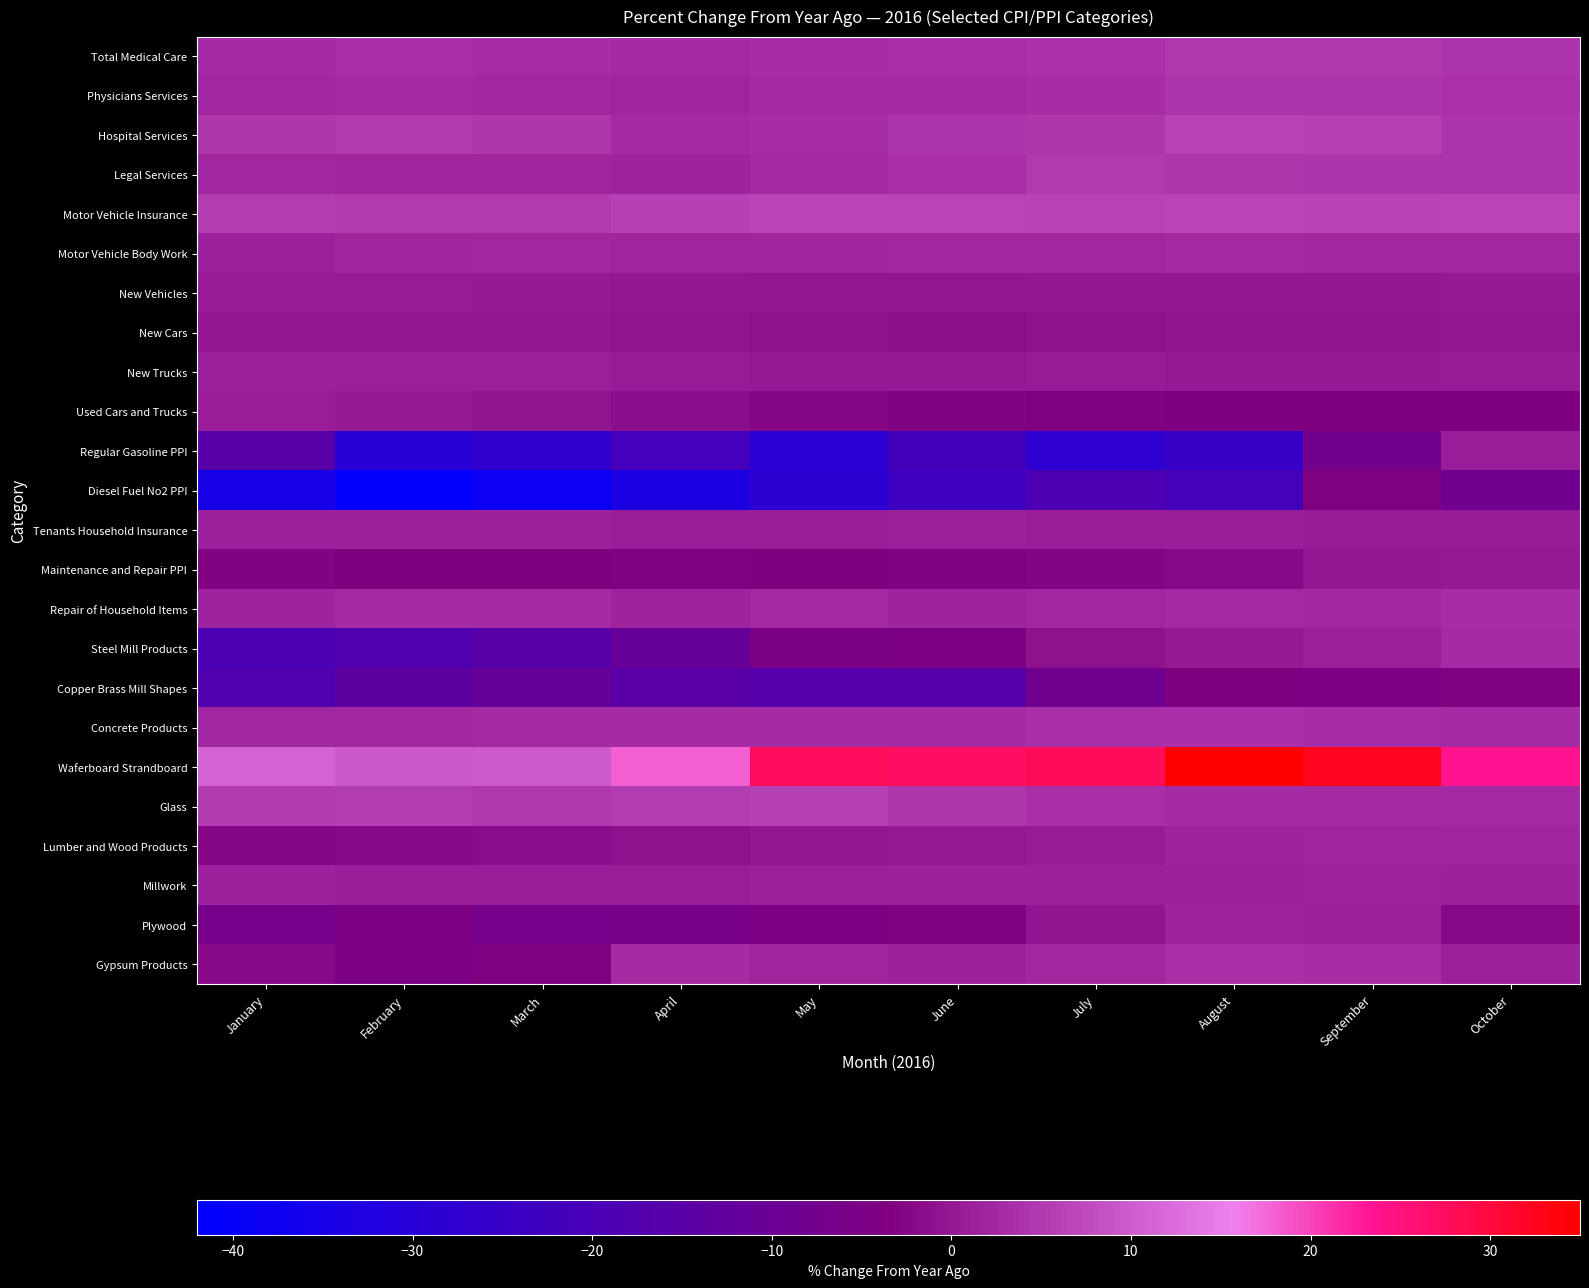

Reading right to left, transcribe all the data shown in this chart.

Total Medical Care: October=4.3	September=4.9	August=4.9	July=4.0	June=3.6	May=3.2	April=3.0	March=3.3	February=3.5	January=3.0
Physicians Services: October=4.0	September=4.1	August=4.3	July=3.4	June=3.0	May=3.0	April=2.1	March=2.5	February=3.0	January=2.3
Hospital Services: October=4.1	September=6.0	August=6.2	July=4.6	June=4.3	May=3.2	April=3.1	March=4.5	February=5.1	January=4.6
Legal Services: October=4.1	September=4.1	August=4.5	July=5.0	June=3.7	May=3.1	April=1.9	March=2.0	February=2.2	January=2.3
Motor Vehicle Insurance: October=6.7	September=6.4	August=6.5	July=6.3	June=6.5	May=6.6	April=6.0	March=5.1	February=5.1	January=5.4
Motor Vehicle Body Work: October=2.4	September=2.4	August=2.8	July=2.5	June=2.4	May=2.2	April=2.2	March=2.4	February=2.1	January=1.4
New Vehicles: October=0.3	September=0.0	August=0.0	July=0.0	June=-0.4	May=-0.2	April=0.0	March=0.4	February=0.6	January=0.6
New Cars: October=-0.3	September=-0.7	August=-0.7	July=-0.8	June=-1.2	May=-0.8	April=-0.6	March=-0.3	February=0.0	January=0.0
New Trucks: October=0.7	September=0.4	August=0.4	July=0.5	June=0.2	May=0.4	April=0.6	March=1.1	February=1.1	January=1.1
Used Cars and Trucks: October=-4.1	September=-4.1	August=-4.0	July=-3.7	June=-3.1	May=-2.3	April=-1.5	March=-0.6	February=0.4	January=0.9
Regular Gasoline PPI: October=0.8	September=-7.7	August=-25.3	July=-27.9	June=-22.1	May=-28.8	April=-21.3	March=-27.2	February=-29.5	January=-15.7
Diesel Fuel No2 PPI: October=-8.4	September=-3.2	August=-21.0	July=-18.8	June=-22.7	May=-28.5	April=-33.0	March=-38.6	February=-40.5	January=-34.6
Tenants Household Insurance: October=0.6	September=0.7	August=1.0	July=1.0	June=1.1	May=0.9	April=0.8	March=1.5	February=1.6	January=1.4
Maintenance and Repair PPI: October=0.4	September=0.0	August=-2.1	July=-2.8	June=-3.0	May=-3.9	April=-3.4	March=-3.9	February=-4.1	January=-3.0
Repair of Household Items: October=3.4	September=2.5	August=2.6	July=2.5	June=1.7	May=3.1	April=1.7	March=3.1	February=2.9	January=1.9
Steel Mill Products: October=3.0	September=1.1	August=0.3	July=-0.9	June=-4.6	May=-5.2	April=-11.3	March=-15.8	February=-17.7	January=-19.2
Copper Brass Mill Shapes: October=-3.6	September=-4.7	August=-3.9	July=-8.4	June=-15.9	May=-16.0	April=-15.2	March=-11.3	February=-13.7	January=-17.6
Concrete Products: October=2.9	September=3.2	August=3.5	July=3.7	June=3.1	May=3.0	April=3.1	March=3.0	February=2.5	January=2.5
Waferboard Strandboard: October=23.8	September=32.5	August=34.9	July=27.9	June=26.9	May=27.6	April=18.1	March=10.0	February=9.6	January=11.2
Glass: October=2.8	September=3.1	August=3.1	July=3.7	June=4.4	May=5.9	April=5.3	March=4.8	February=5.4	January=5.0
Lumber and Wood Products: October=2.0	September=2.2	August=1.7	July=0.6	June=0.4	May=0.1	April=-1.0	March=-1.5	February=-2.1	January=-2.4
Millwork: October=1.6	September=1.8	August=1.6	July=1.5	June=1.4	May=1.1	April=0.9	March=1.0	February=1.0	January=1.4
Plywood: October=-2.2	September=1.6	August=1.9	July=-0.7	June=-3.0	May=-4.2	April=-6.0	March=-6.6	February=-4.9	January=-6.5
Gypsum Products: October=1.2	September=3.3	August=3.7	July=2.4	June=1.6	May=2.1	April=3.0	March=-3.3	February=-4.9	January=-2.2